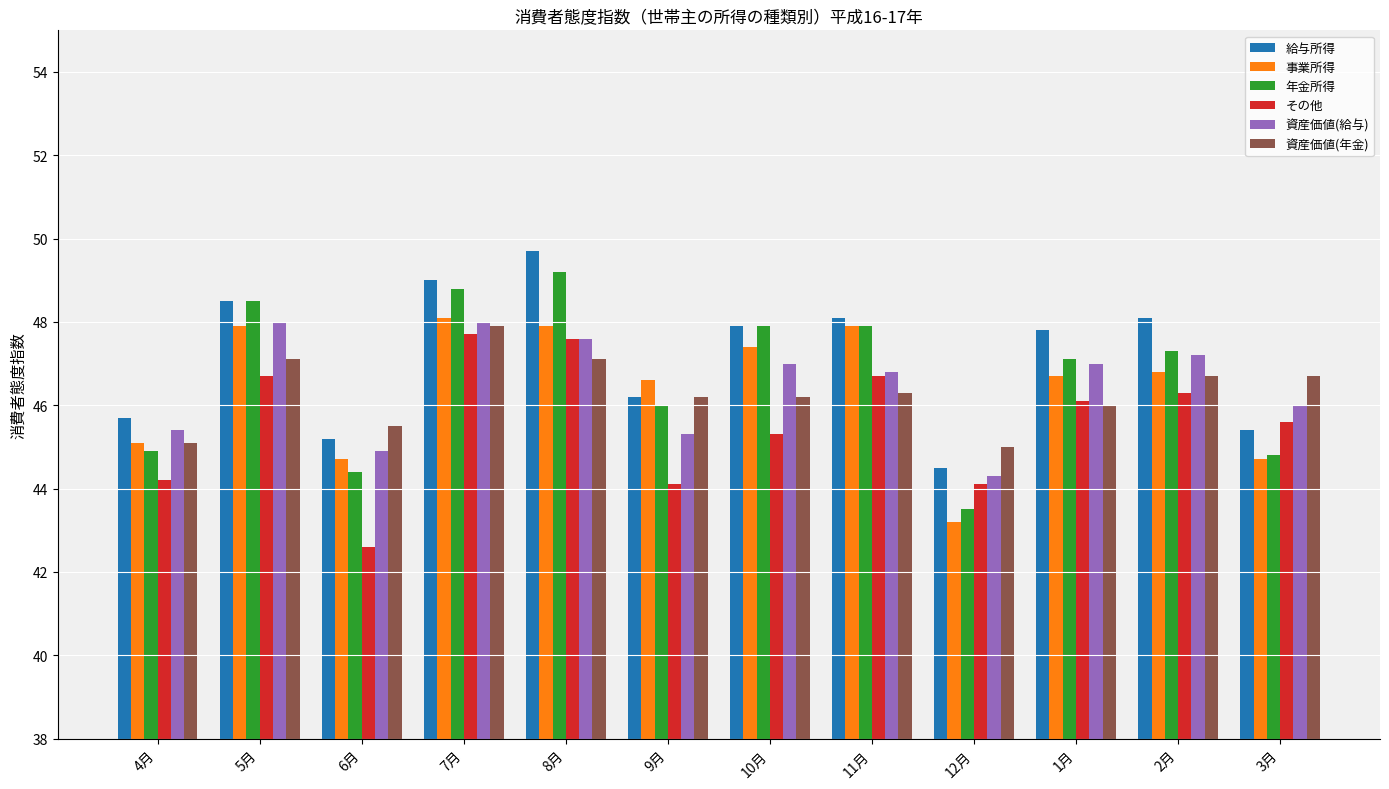

At which label does その他 first exceed 46?

5月